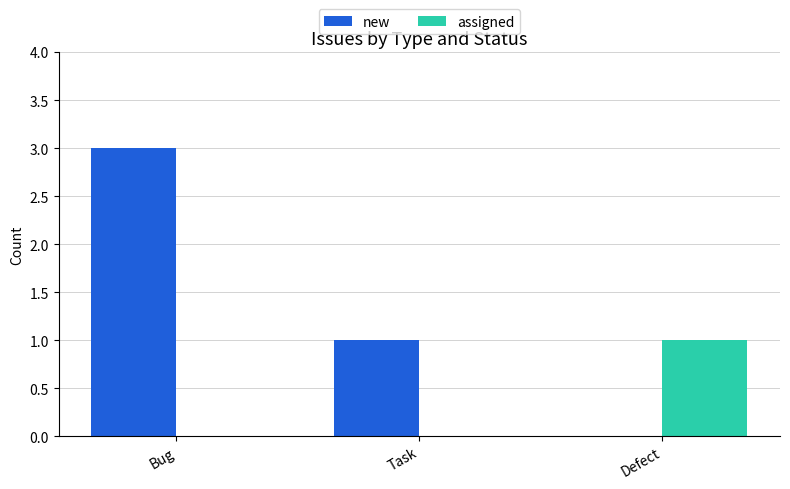

What is the maximum value shown in the chart?

3